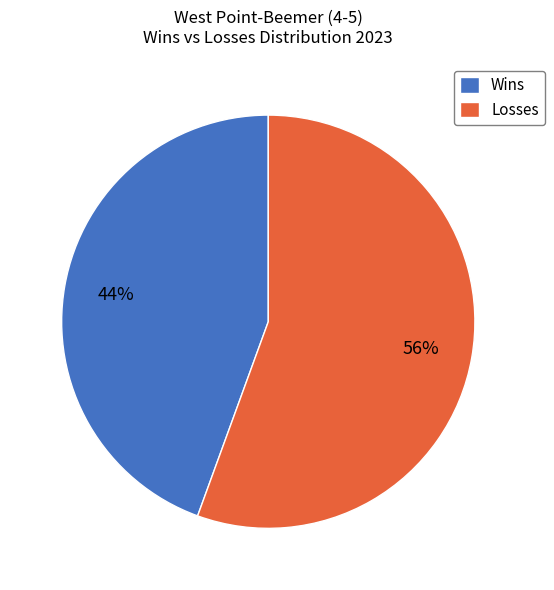

To the nearest percent, what is the combined percentage of Wins and Losses?

100%